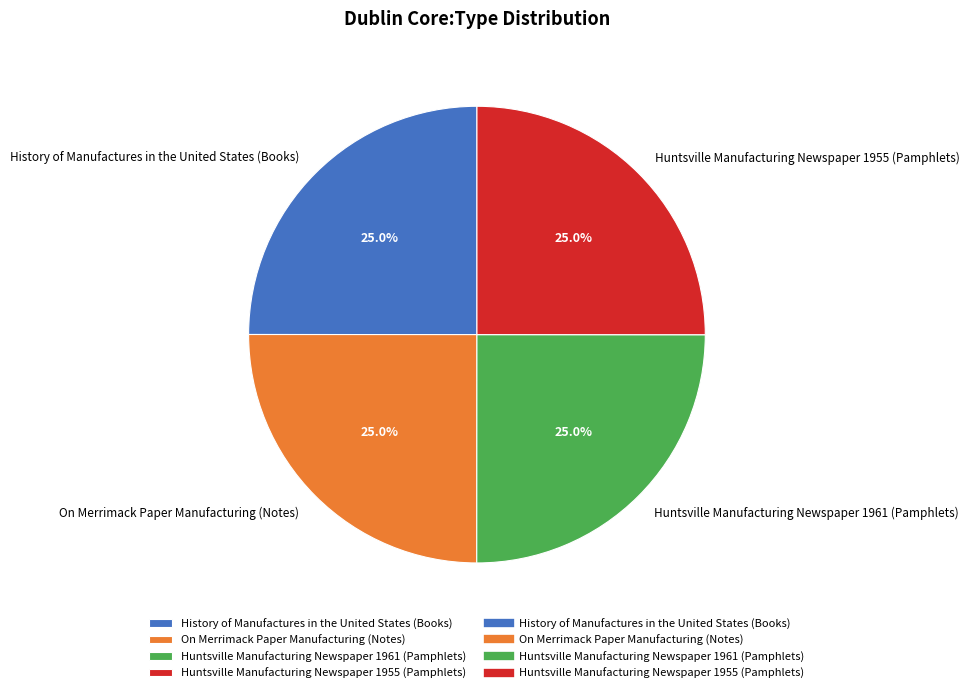

Approximately how many times larger is the value at Huntsville Manufacturing Newspaper 1955 (Pamphlets) compared to On Merrimack Paper Manufacturing (Notes)?

1.0